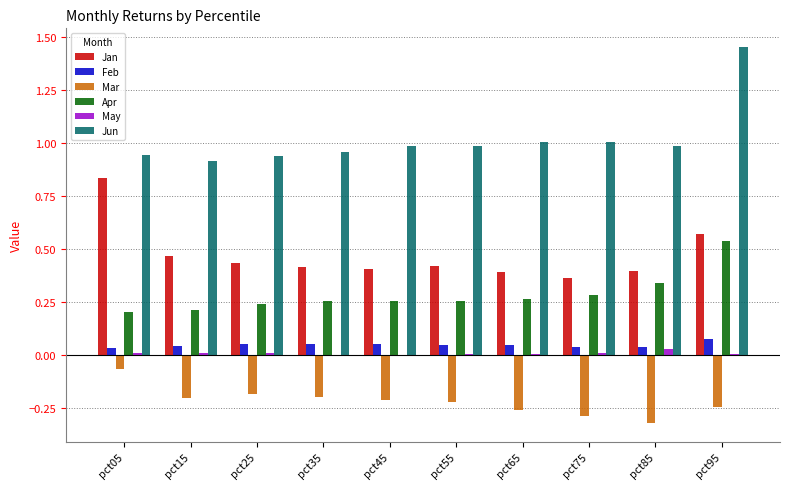

At which label does Jan reach its peak?

pct05